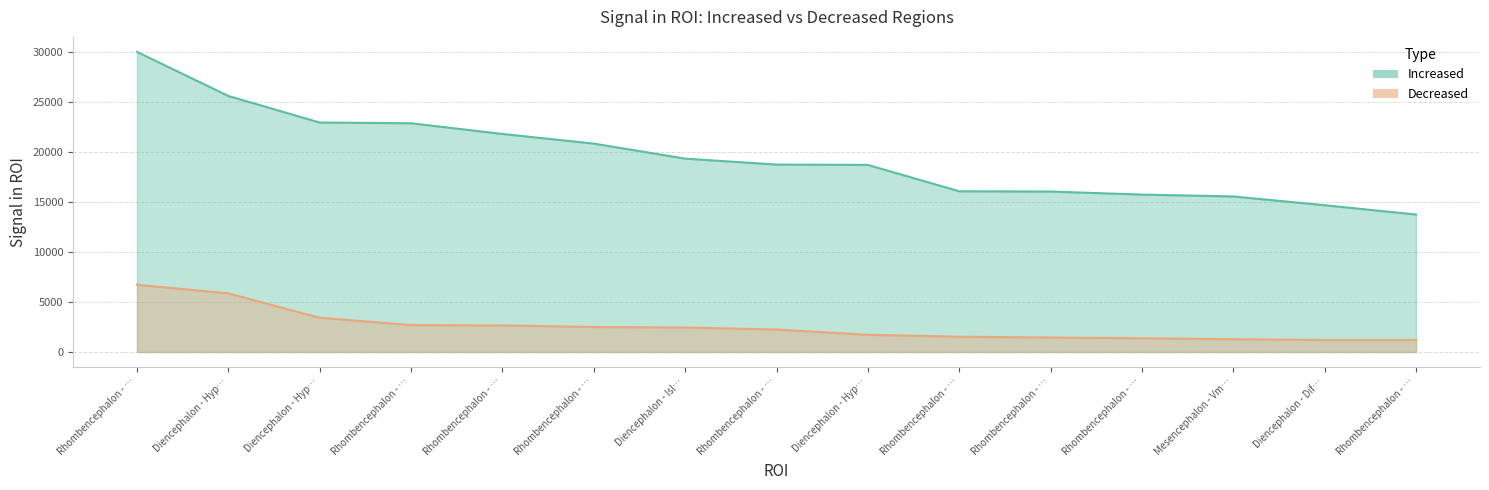

What is the difference between the maximum and minimum values in the increased_values series?

16241.1